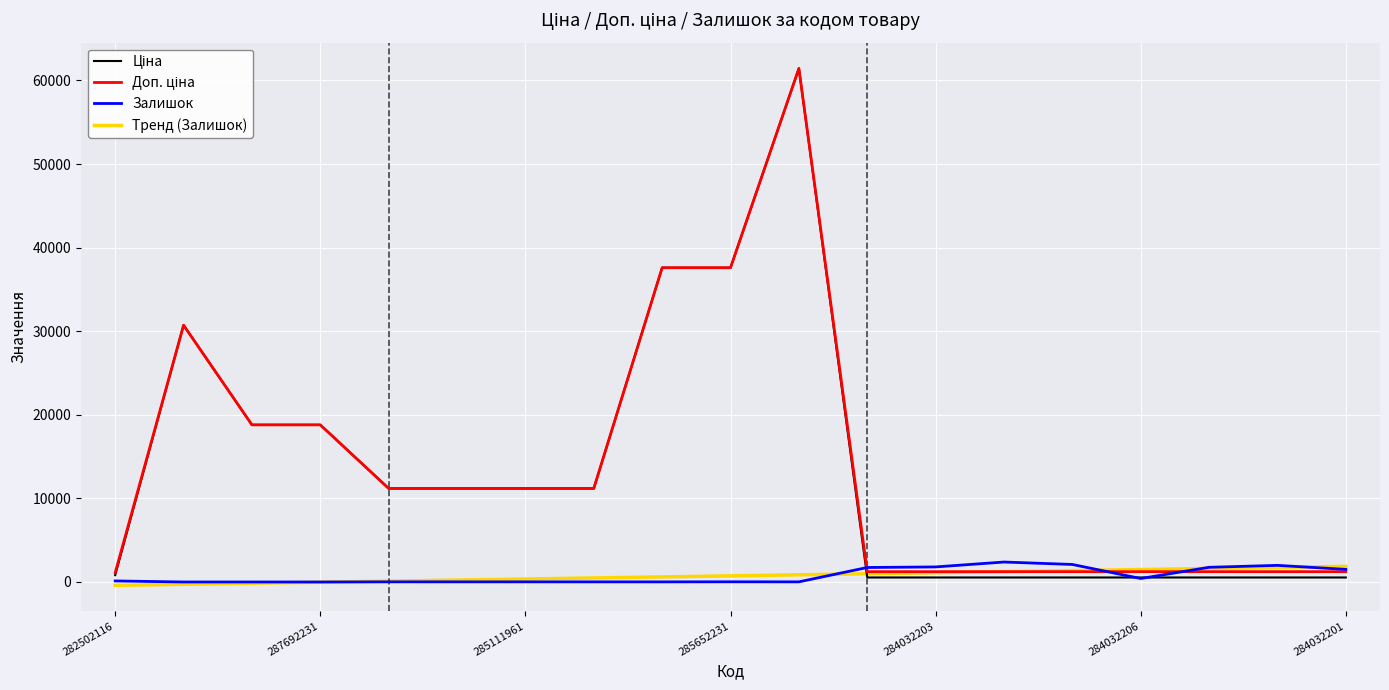

What is the maximum value shown in the chart?

61434.3